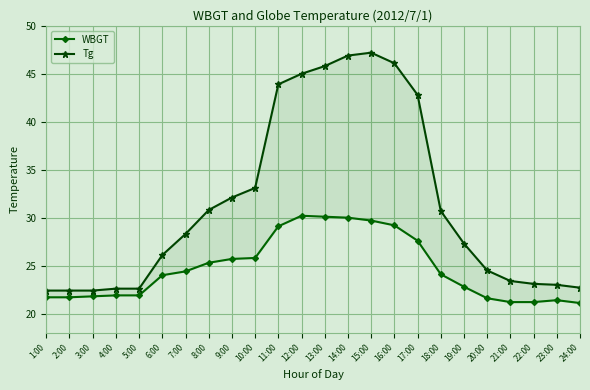

What is the sum of the Tg values at 12:00 and 23:00?

68.0